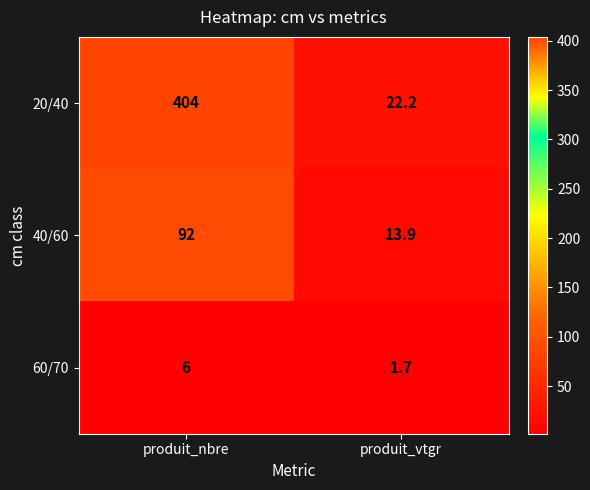

Reading left to right, what are all the values shown in this chart?

20/40: 404.0	22.2
40/60: 92.0	13.9
60/70: 6.0	1.7